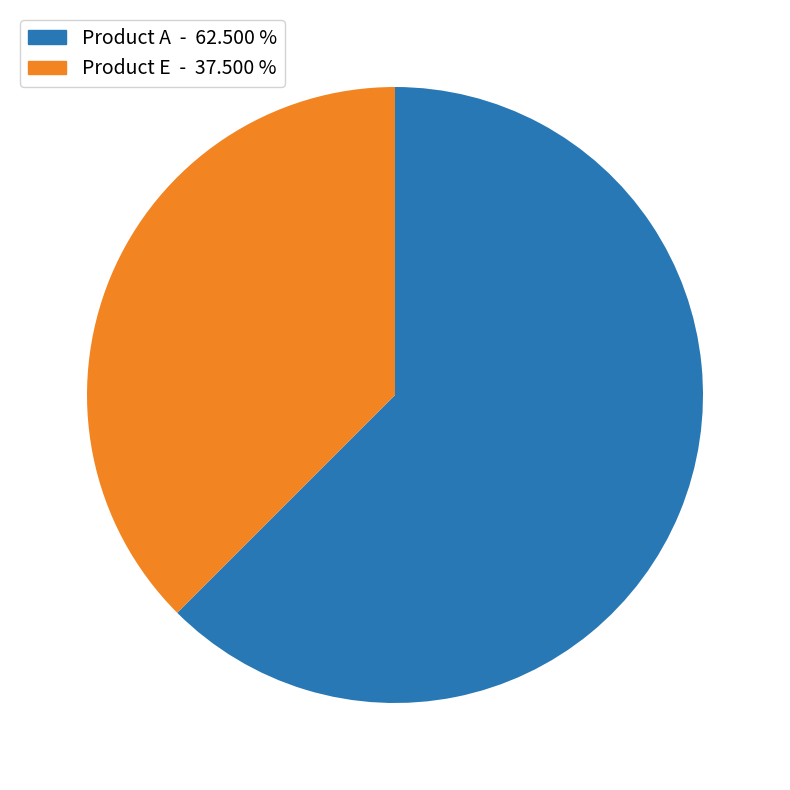

Which has a higher value, Product E or Product A?

Product A